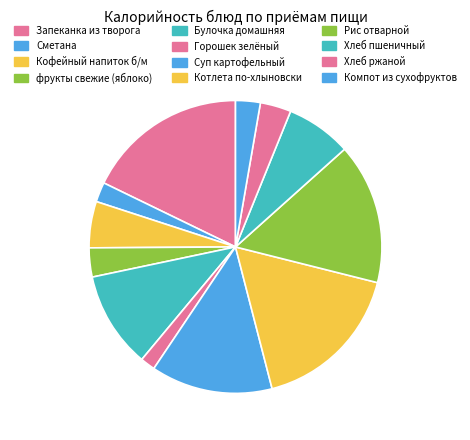

Is the sum of Хлеб пшеничный and Кофейный напиток б/м greater than half?

No